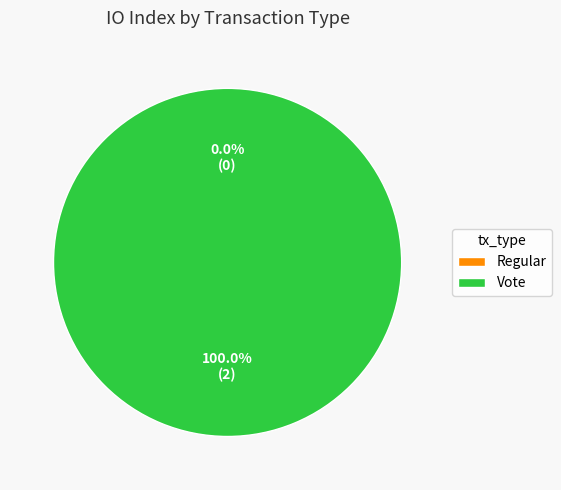

How many slices are in this pie chart?

2